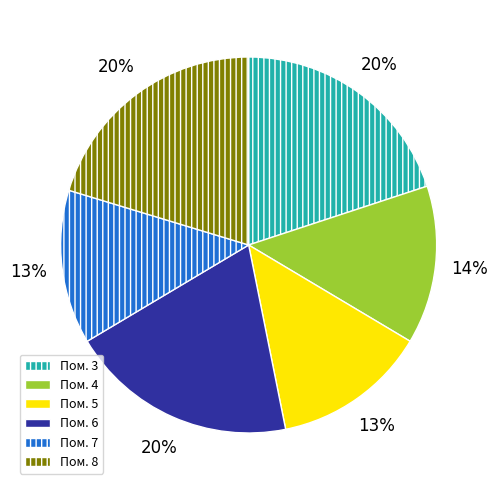

To the nearest percent, what is the difference between the largest and smallest slice percentages?

7%